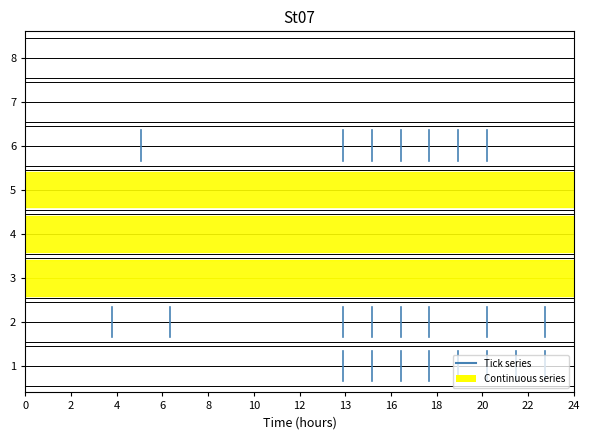

Does the chart have visible grid lines?

No